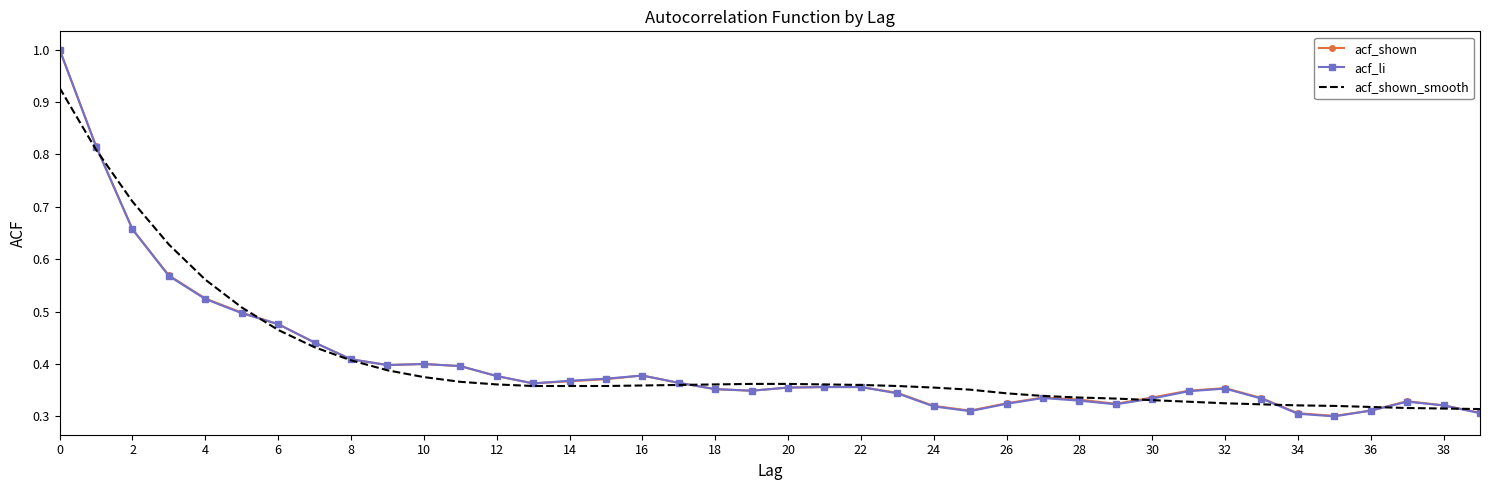

Which series has the widest spread of values?

acf_li